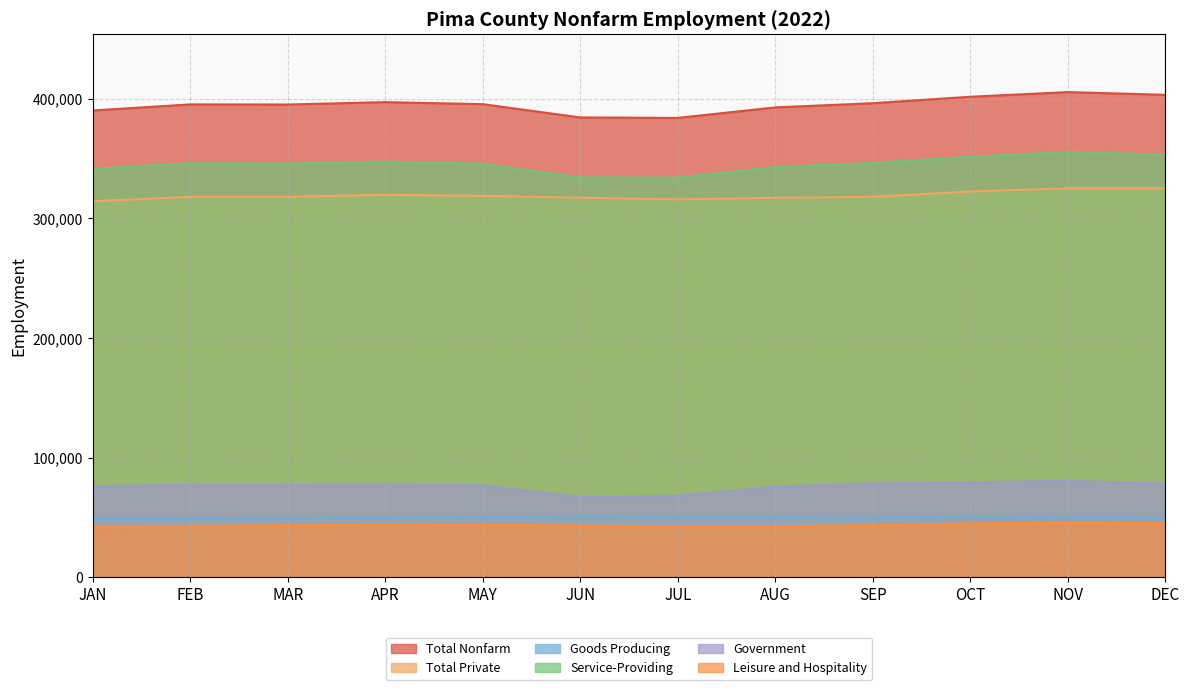

Which series has the widest spread of values?

Total Nonfarm